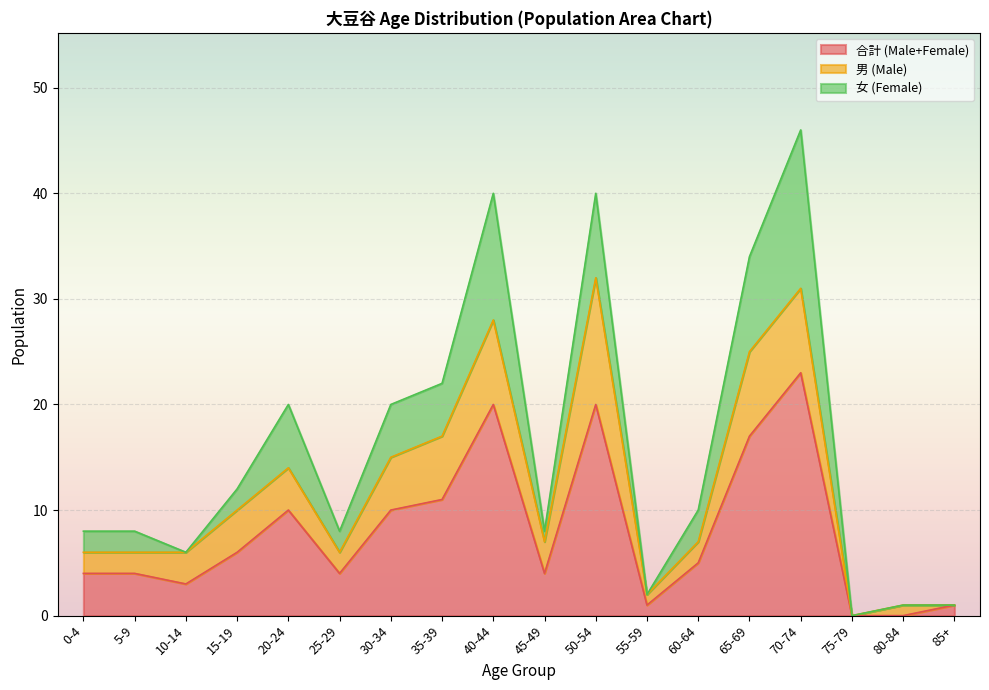

Rank the series by their maximum value, from lowest to highest.

男 (Male), 女 (Female), 合計 (Male+Female)